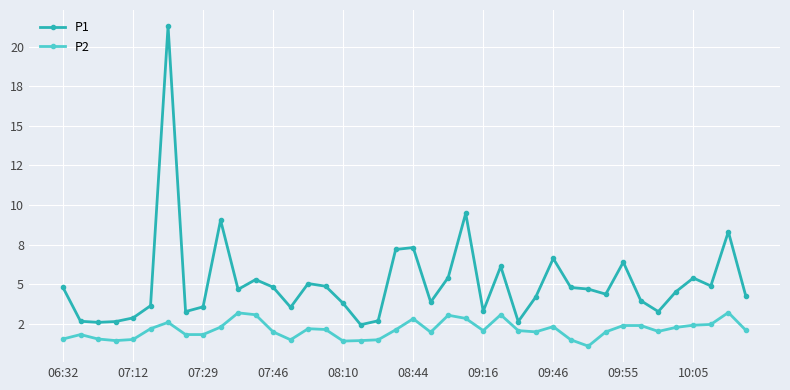

Does the chart have visible grid lines?

Yes